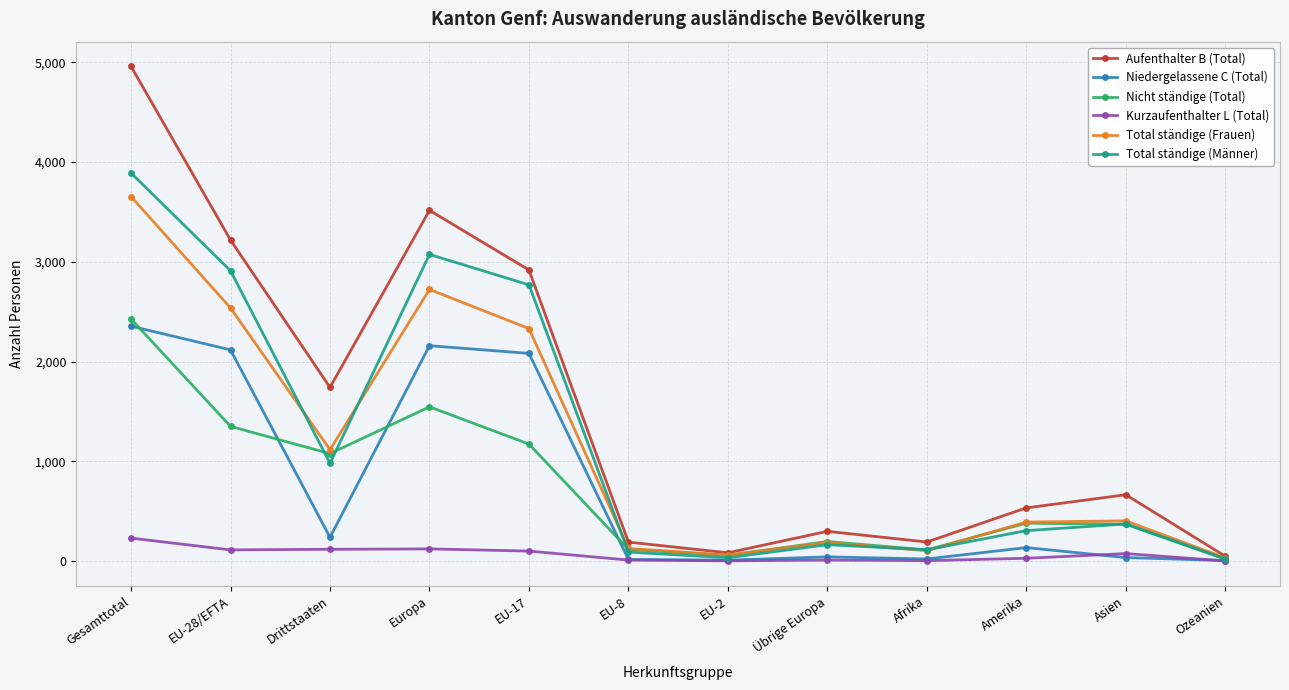

What are all the series names shown in the legend?

Aufenthalter B (Total), Niedergelassene C (Total), Nicht ständige (Total), Kurzaufenthalter L (Total), Total ständige (Frauen), Total ständige (Männer)